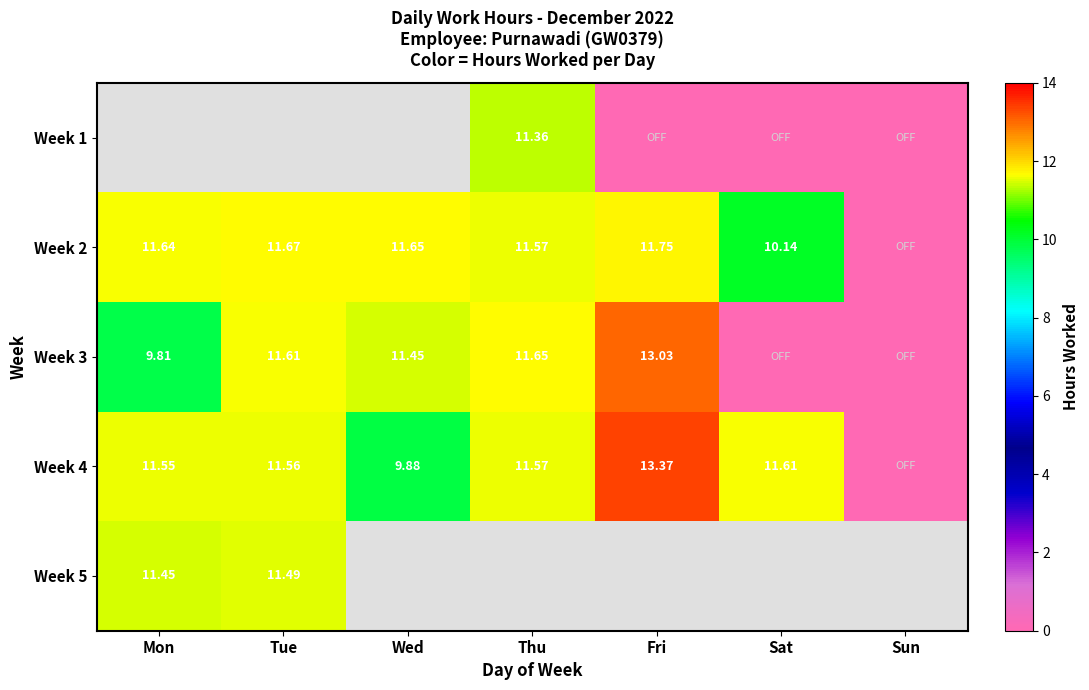

Is the value of Week 2 at Thu greater than the value of Week 5 at Mon?

Yes